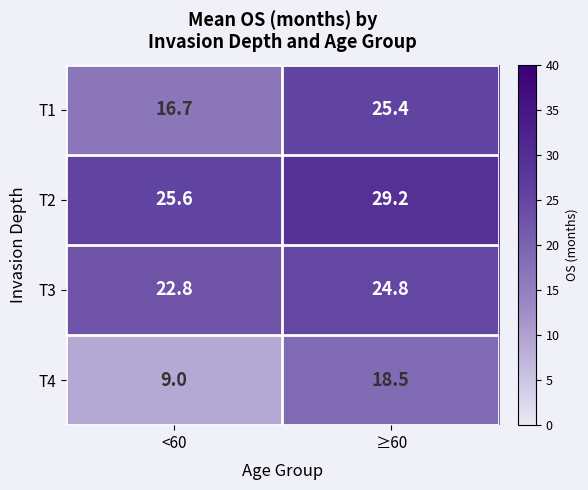

What is the difference between the maximum and minimum values in the T1 series?

8.7